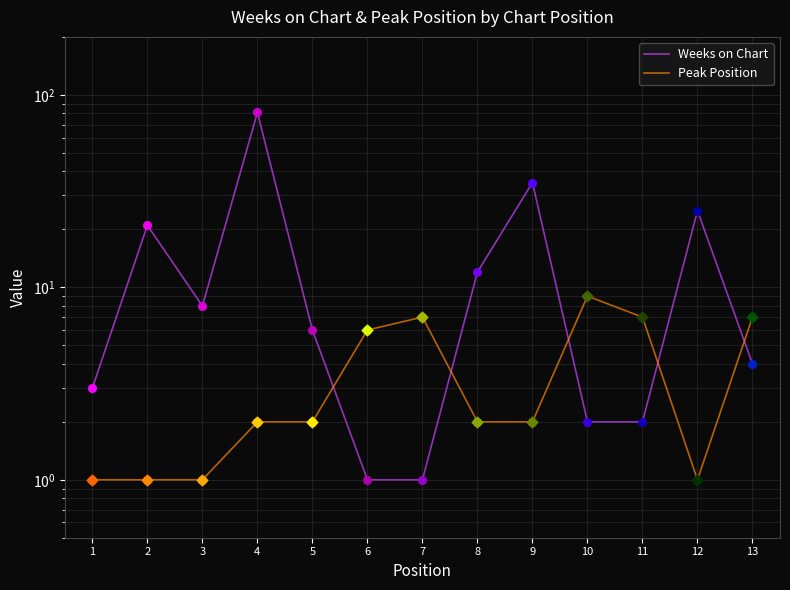

What are all the series names shown in the legend?

Weeks on Chart, Peak Position